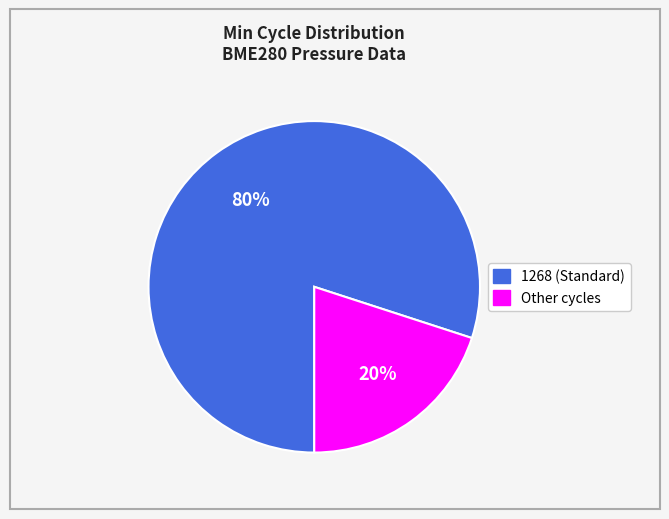

Does any single category account for the majority?

Yes